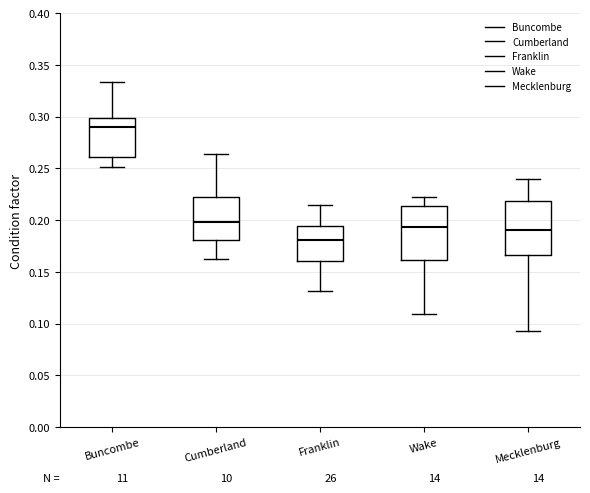

Reading left to right, transcribe this box plot: for each box, give where its median line is, the range the box spans, and where its two whiskers end, as read against the y-axis. The values are not printed on the chart, so give them approximately, as read against the axis.

Buncombe: median 0.290, box 0.260 to 0.300, whiskers 0.250 to 0.335
Cumberland: median 0.200, box 0.180 to 0.220, whiskers 0.165 to 0.265
Franklin: median 0.180, box 0.160 to 0.195, whiskers 0.130 to 0.215
Wake: median 0.195, box 0.160 to 0.215, whiskers 0.110 to 0.220
Mecklenburg: median 0.190, box 0.165 to 0.220, whiskers 0.095 to 0.240